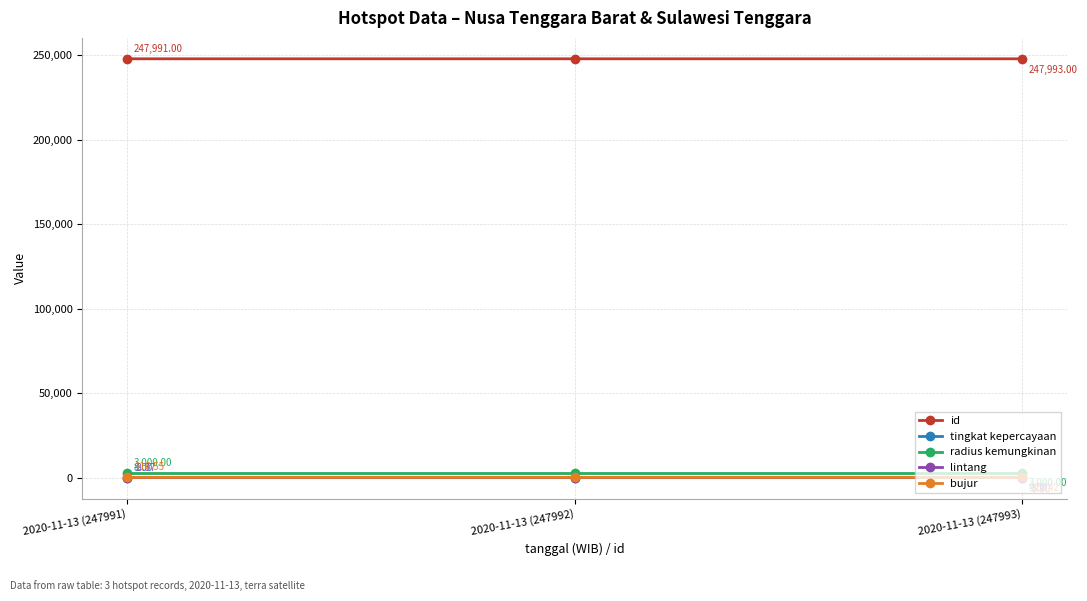

What is the label of the 3rd point from the left?

2020-11-13 (247993)